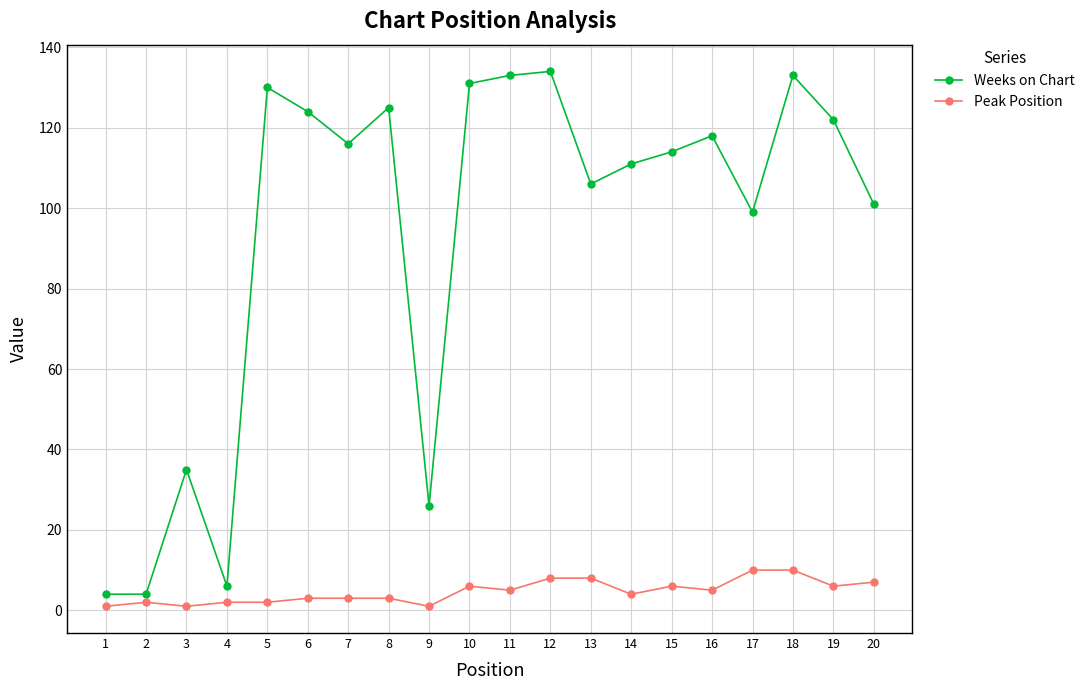

True or false: Peak Position has more than 2 interior local peaks.

True